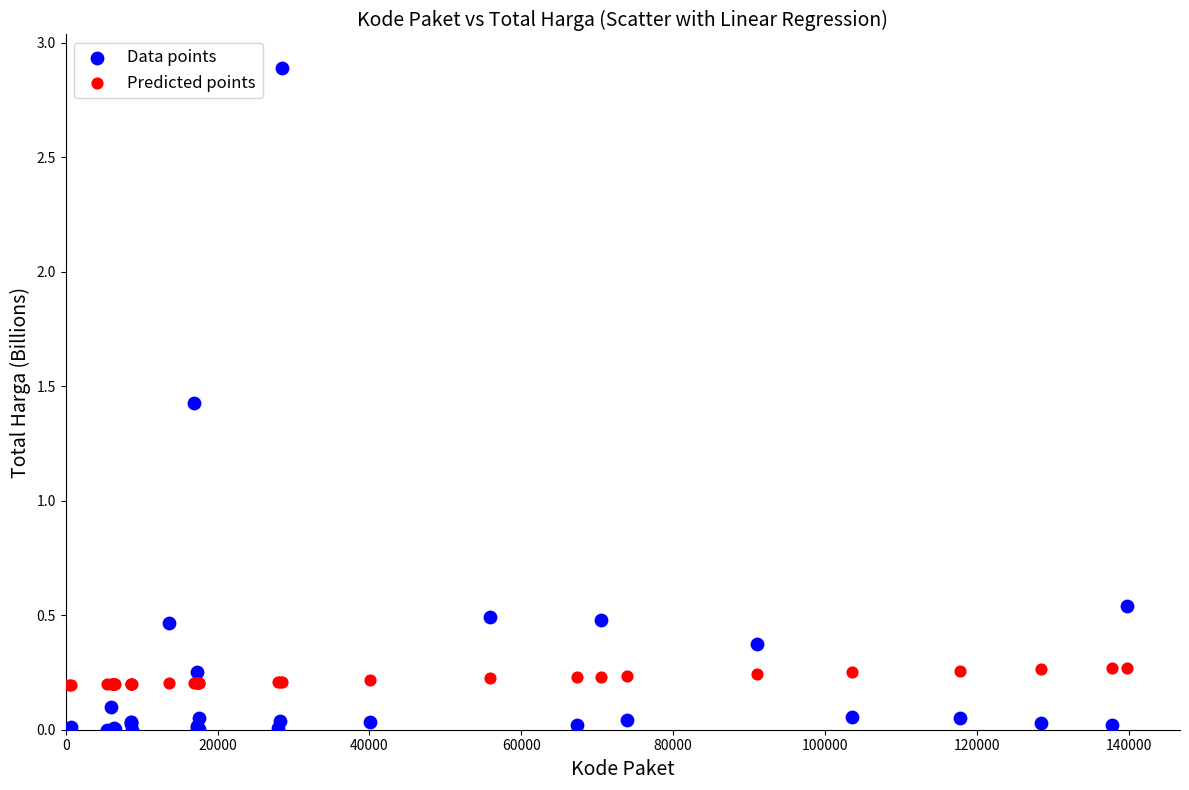

In the Data points series, what Y value is closest to 1?

1.4